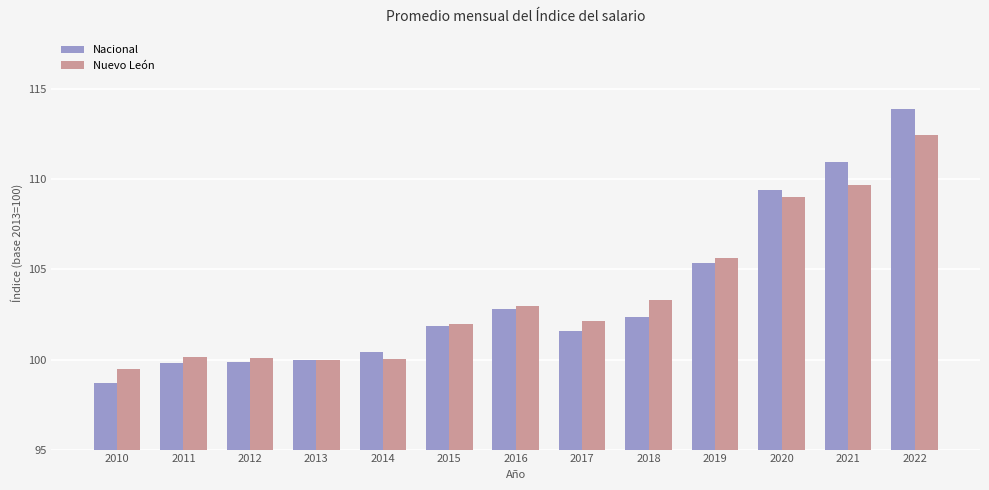

What is the value of the Nuevo León bar at the 7th from the left?

103.0